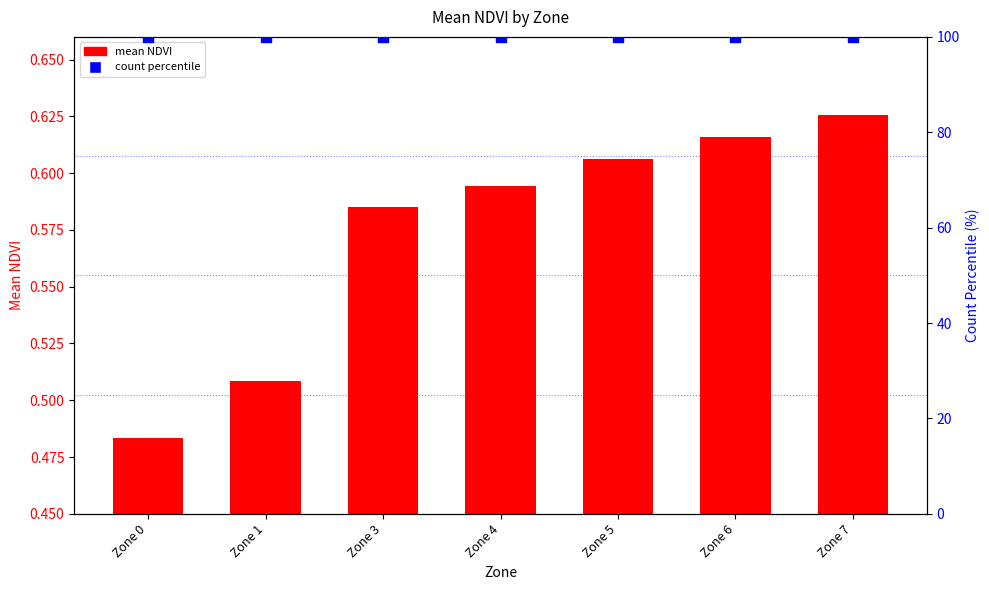

Is the value of count percentile at Zone 4 greater than the value of mean NDVI at Zone 5?

Yes